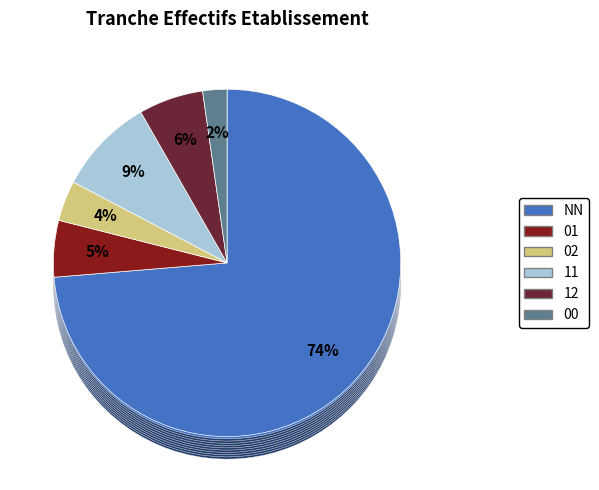

To the nearest percent, what is the difference between the largest and smallest slice percentages?

71%